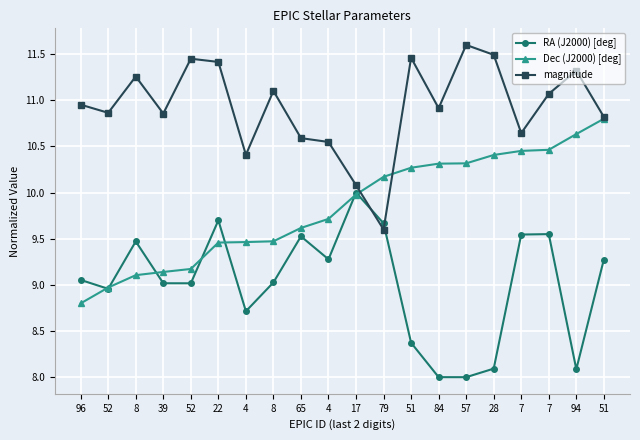

Rank the categories by RA (J2000) [deg] value from highest to lowest.

17, 22, 79, 7, 7, 65, 8, 4, 51, 96, 8, 39, 52, 52, 4, 51, 28, 94, 84, 57